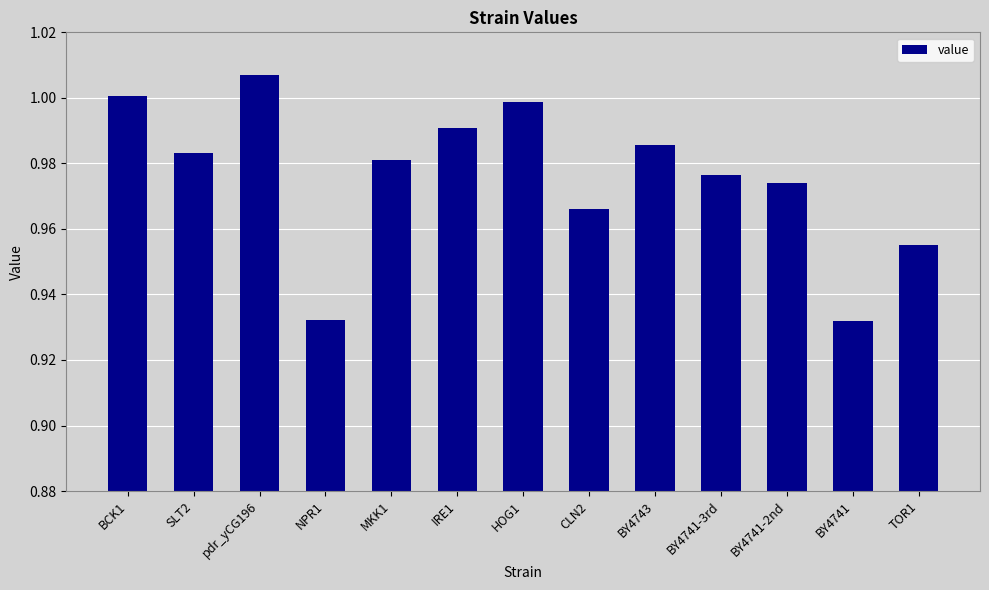

What position from the left is pdr_yCG196?

3